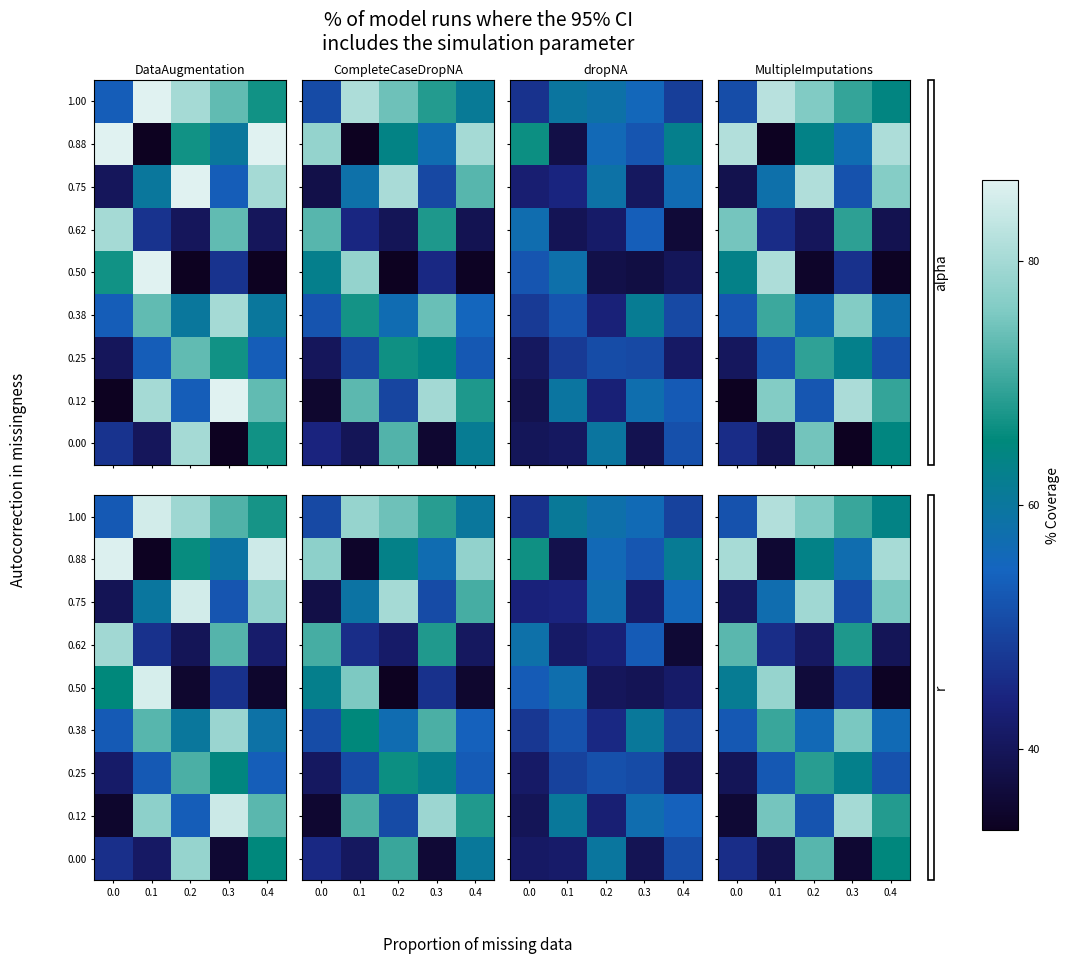

Is it true that 0.88 equals 1.8 at 0.4?

False